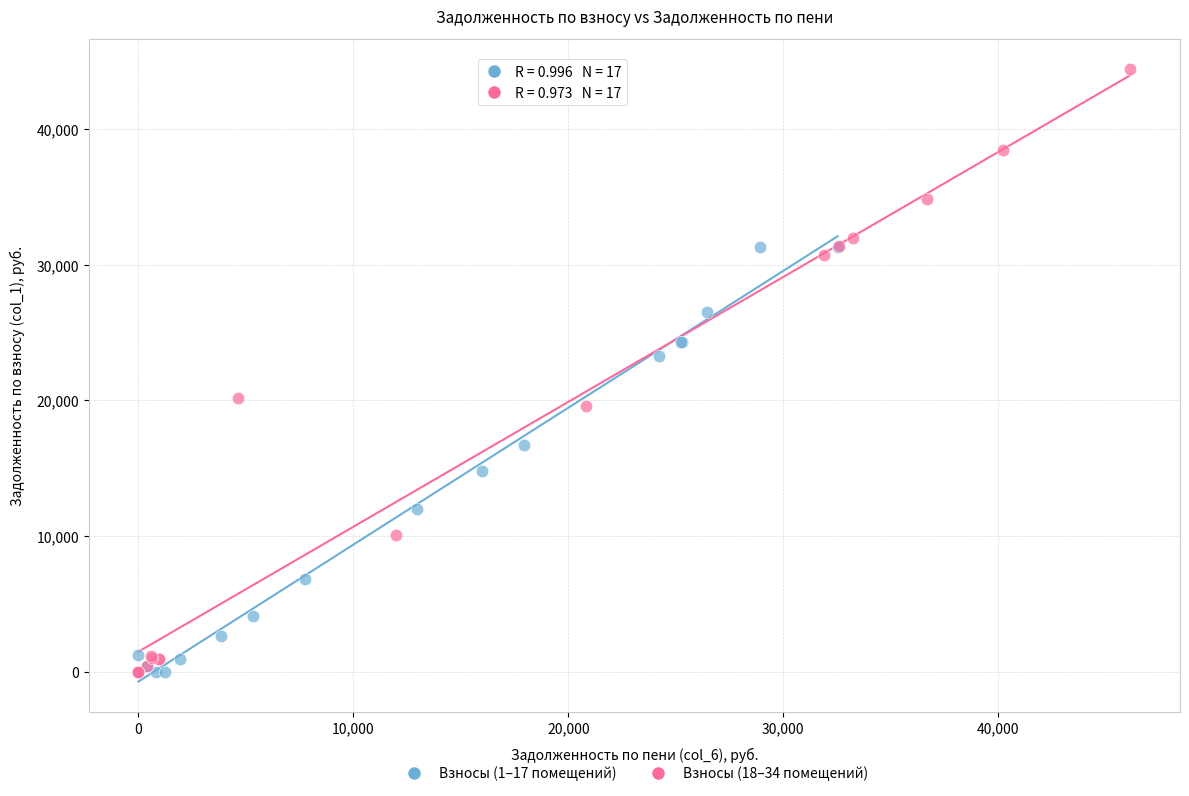

Which series has the widest spread of Y values?

Взносы (18–34 помещений)